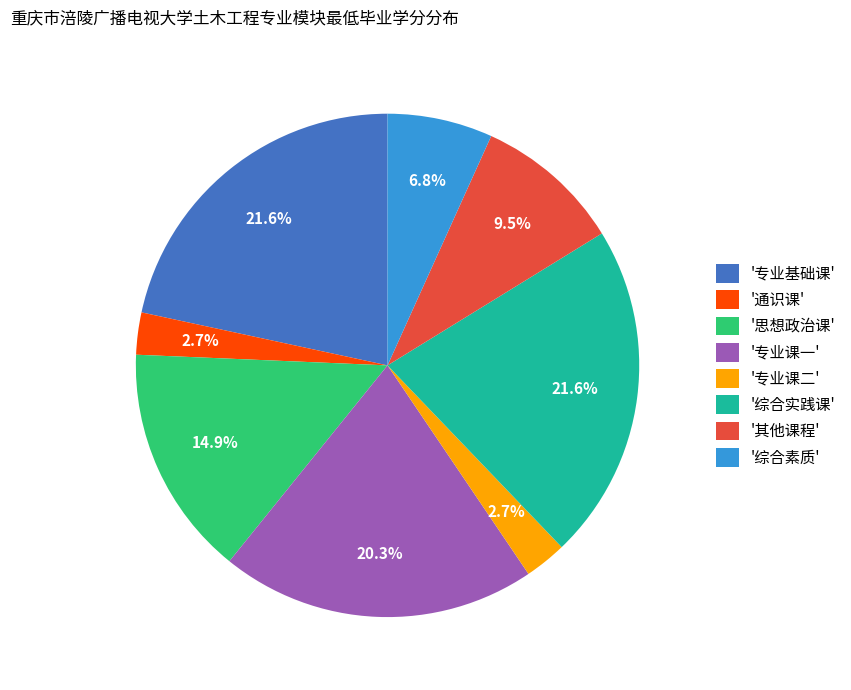

Which has a higher value, '综合实践课' or '其他课程'?

'综合实践课'